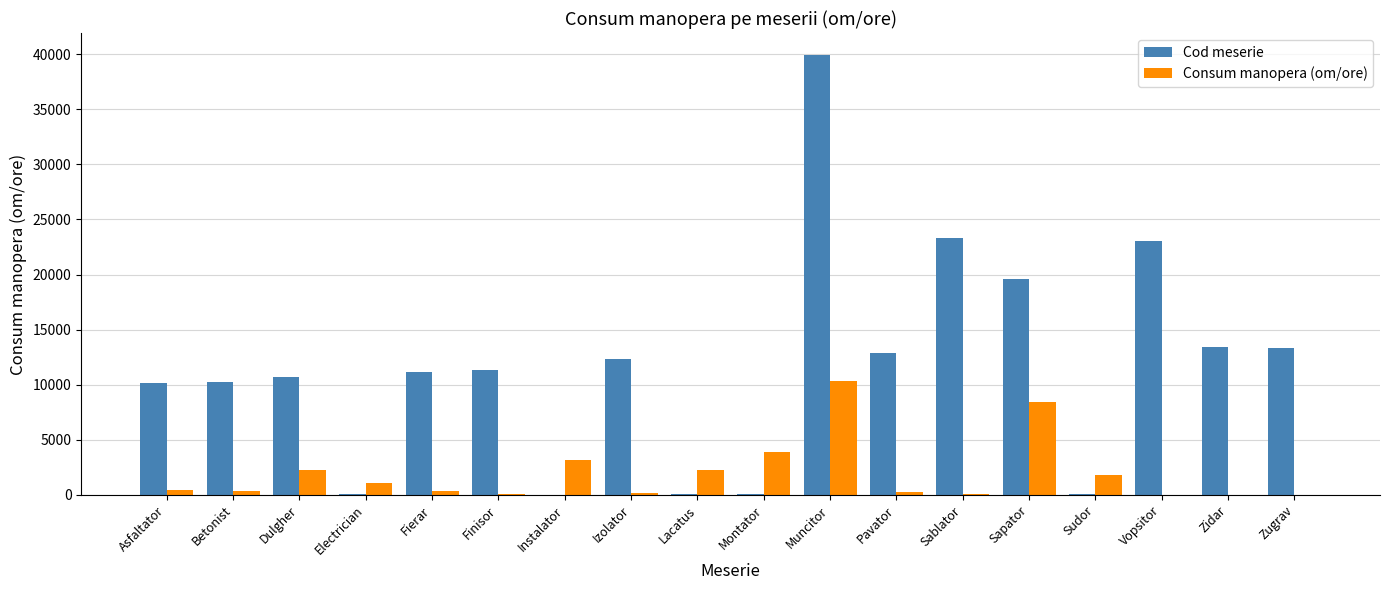

Between Izolator and Vopsitor, which series saw the biggest shift?

Cod meserie